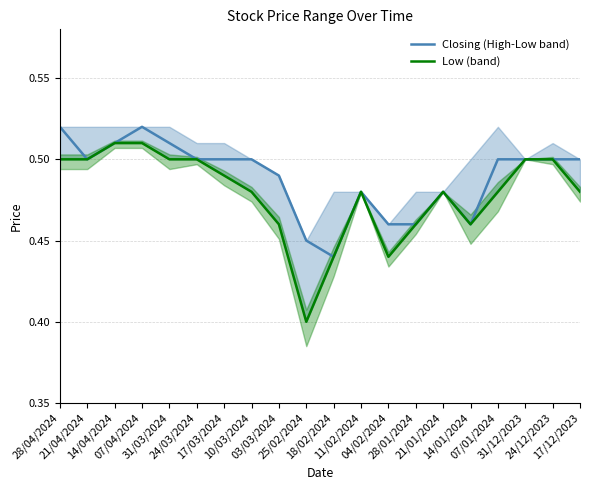

What is the average value of the Low (band) series?

0.5